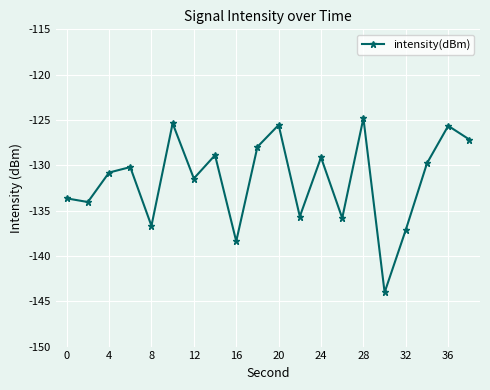

What is the smallest value displayed?

-144.0